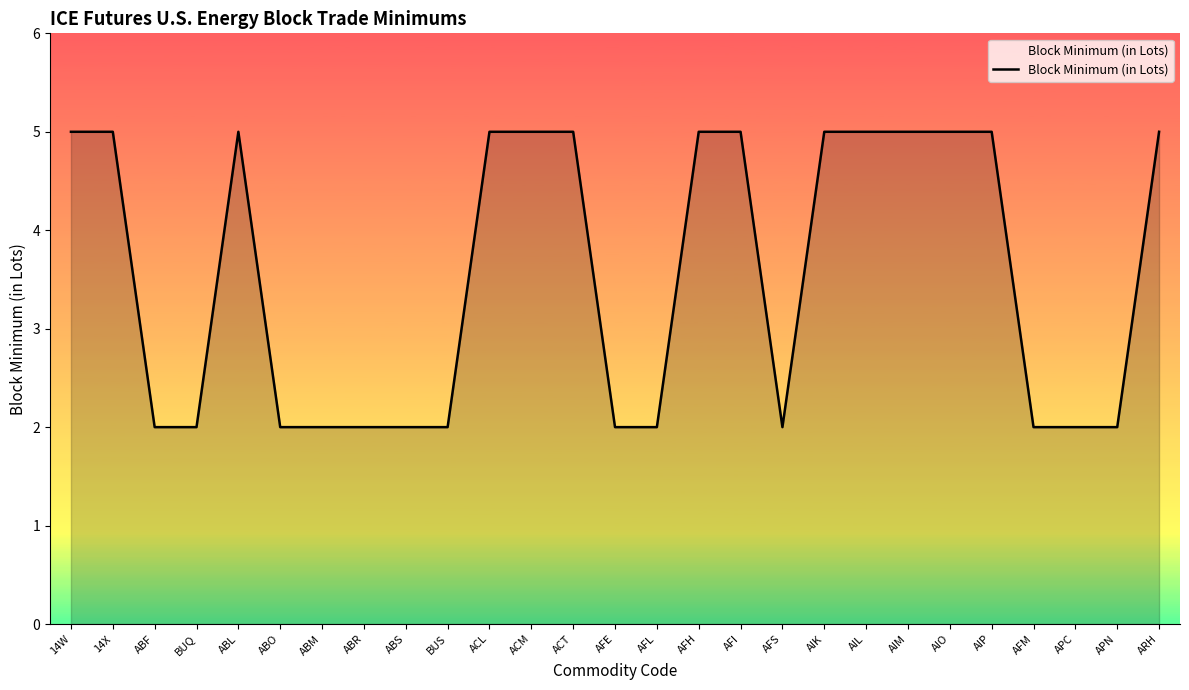

The value at AFS is 1. True or false?

False